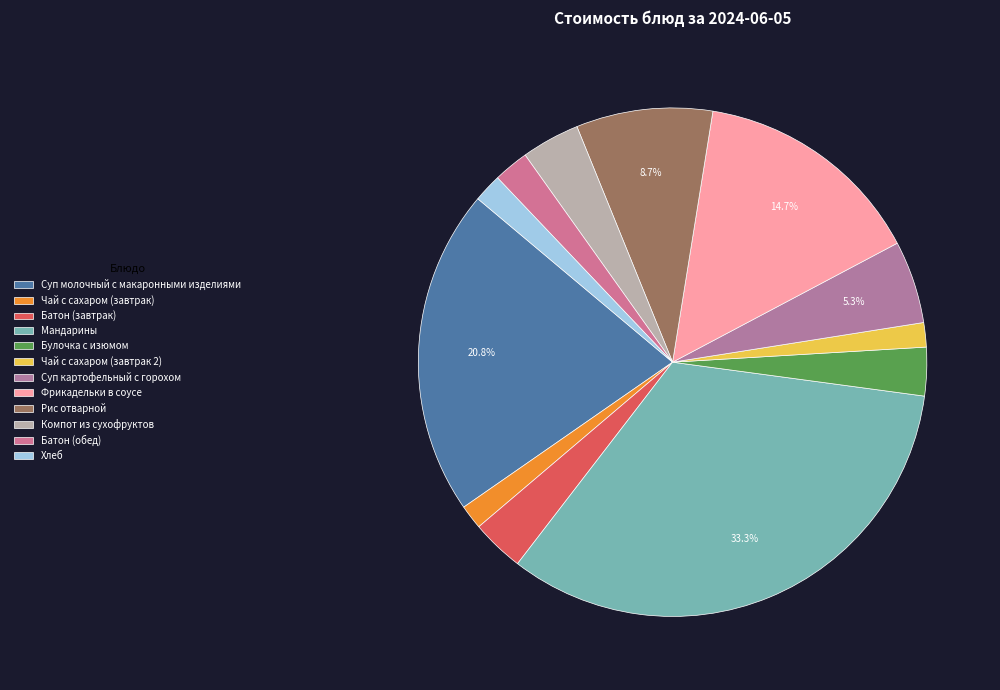

How many segments does this pie chart have?

12